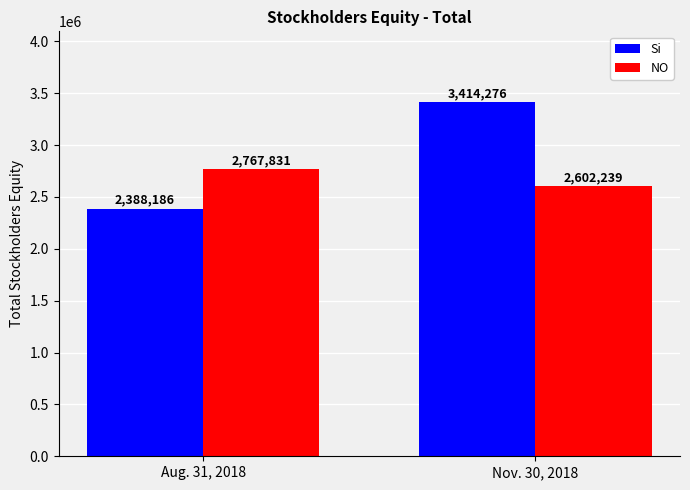

Is the value of Si at Nov. 30, 2018 greater than the value of NO at Aug. 31, 2018?

Yes